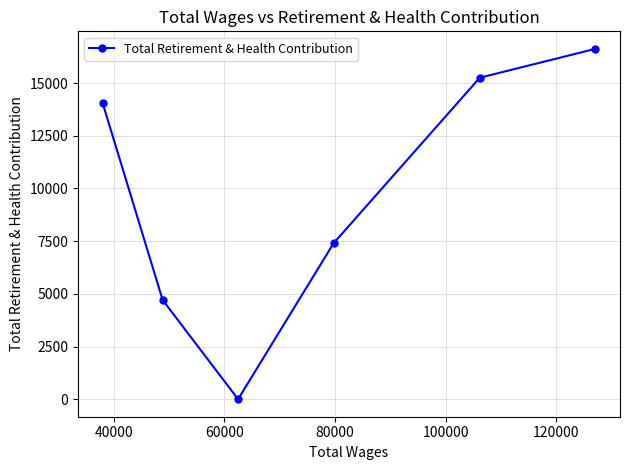

What is the average value?

9673